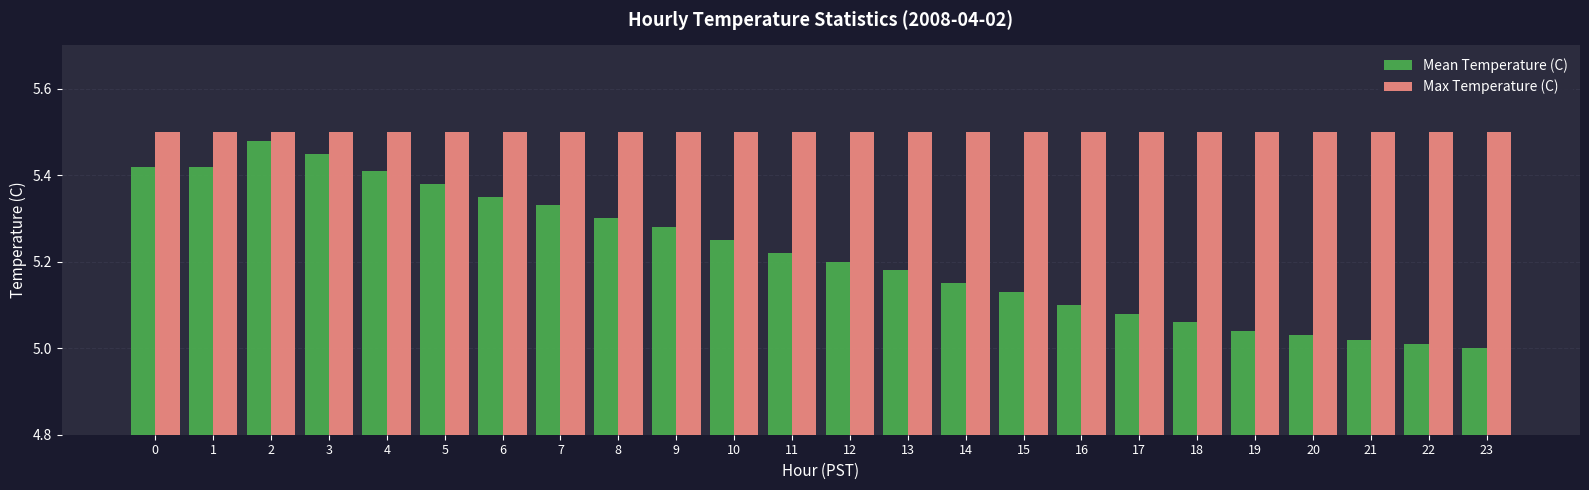

What is the difference between the highest and lowest values at 18?

0.4